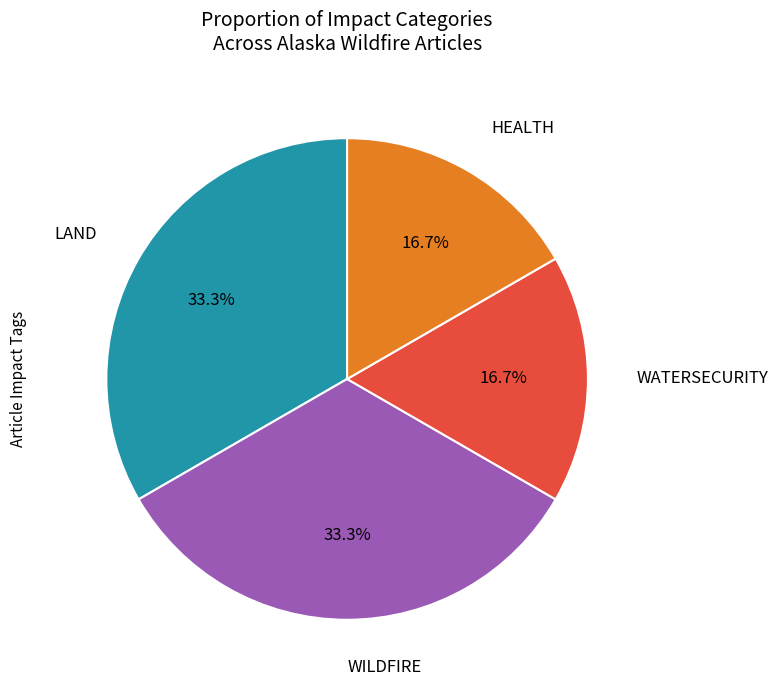

What is the ratio of the value at WILDFIRE to the value at LAND?

1.0